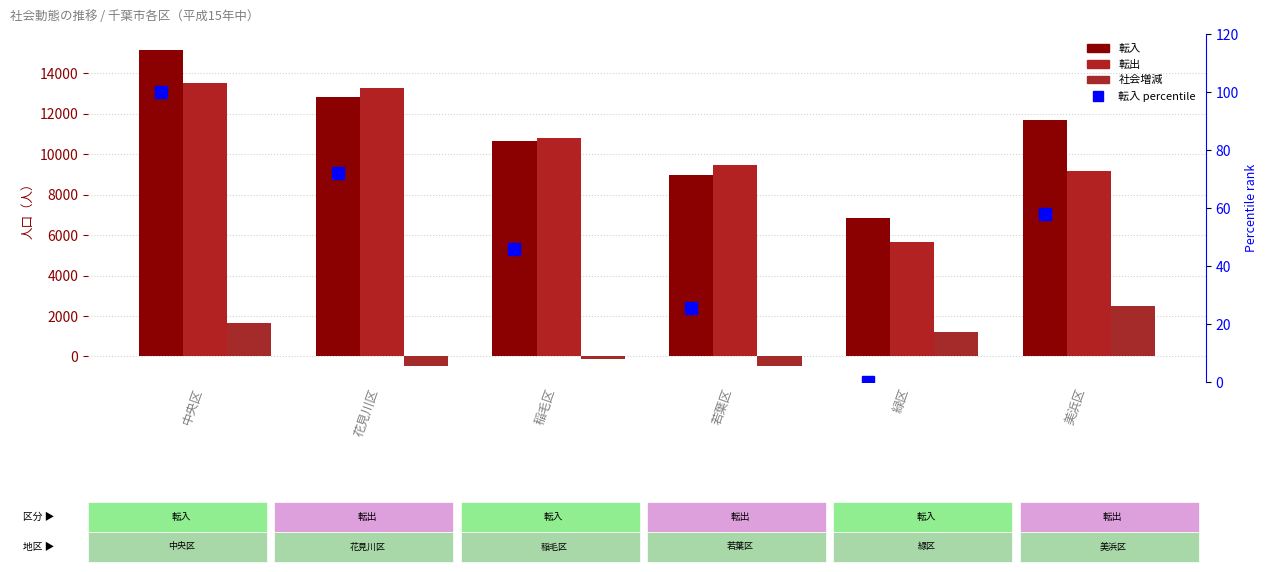

At which category is the sum across all series the highest?

中央区